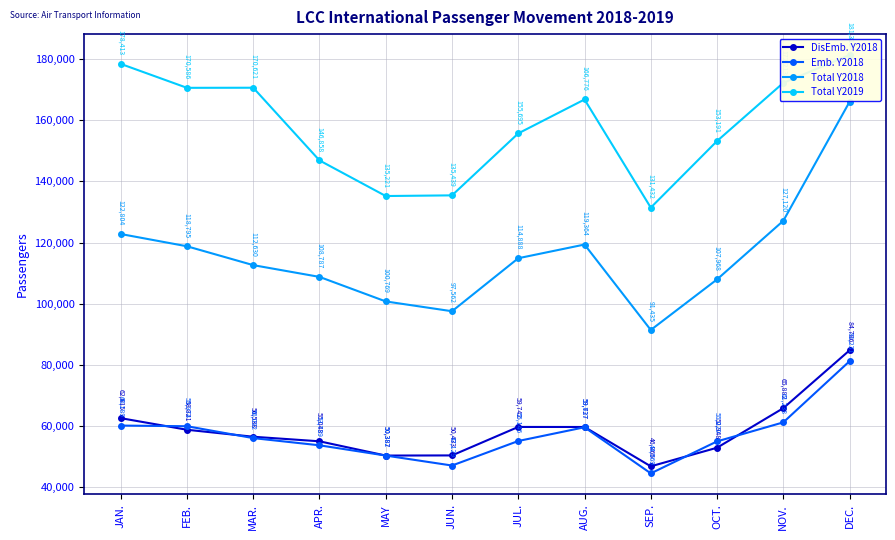

At AUG., list the series in order from smallest to largest.

Emb. Y2018, DisEmb. Y2018, Total Y2018, Total Y2019